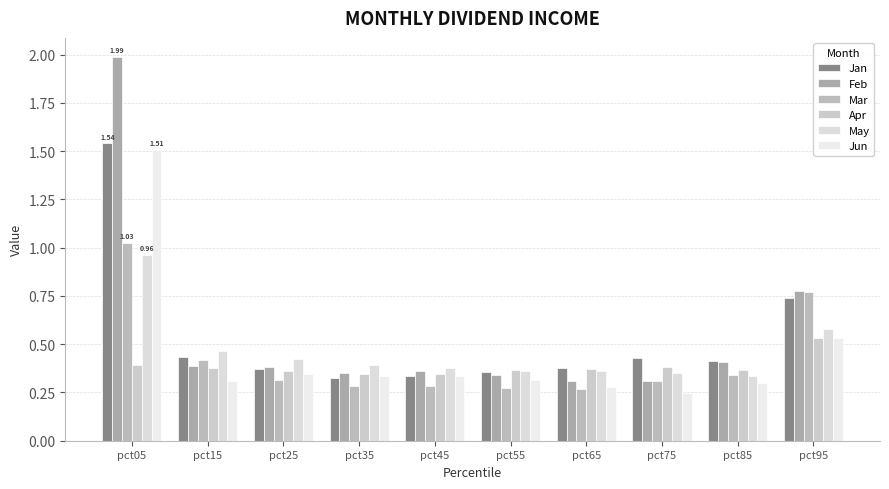

What is the difference between the second highest and second lowest values in the Jun series?

0.3